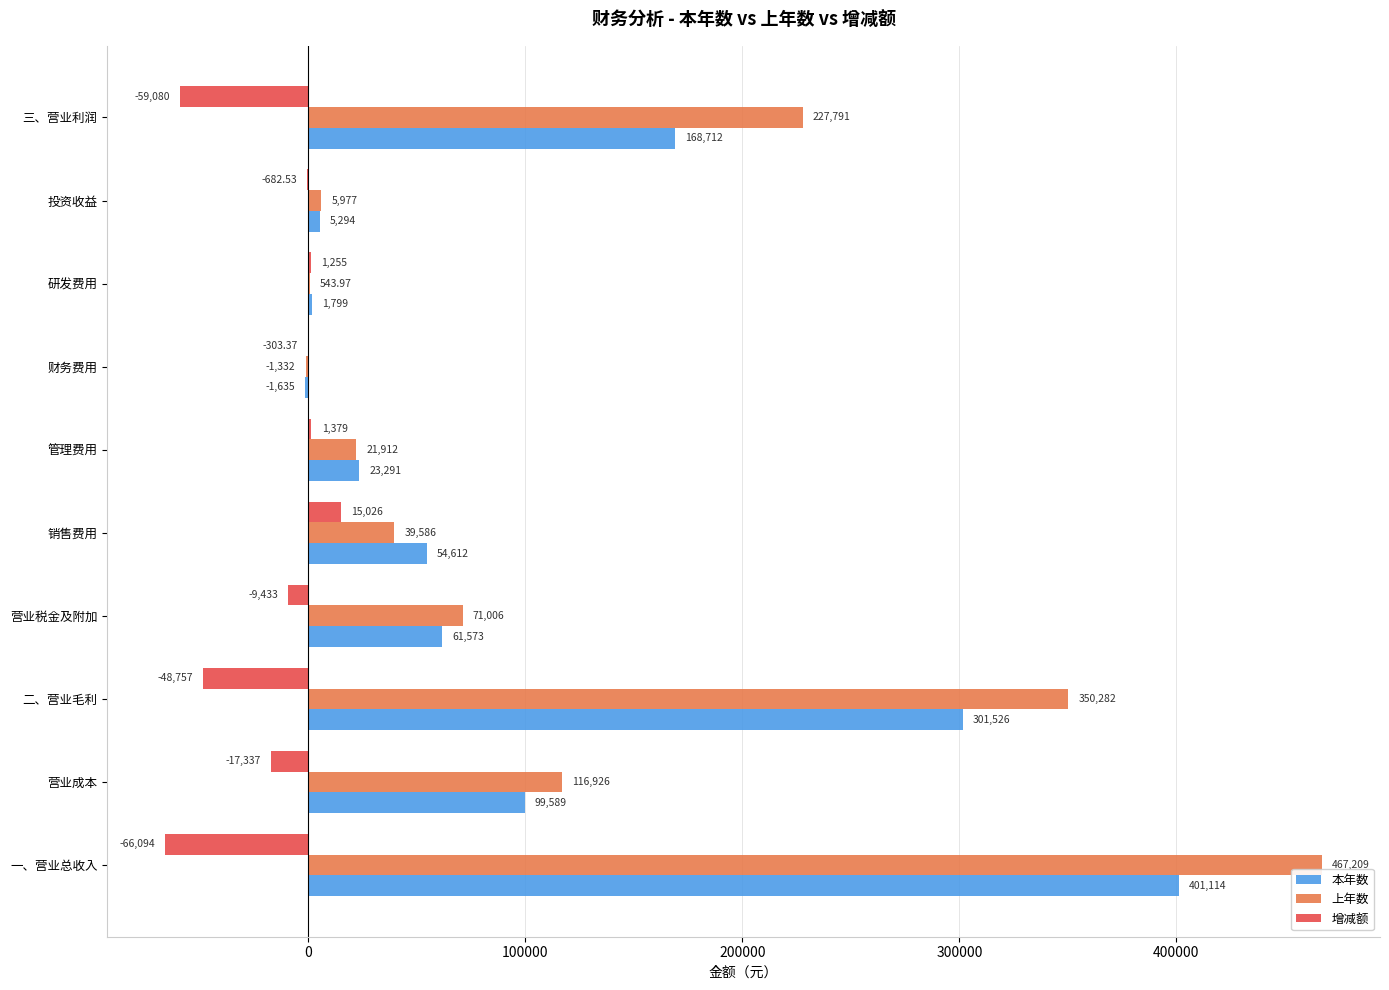

Which series changed the most between 一、营业总收入 and 销售费用?

上年数